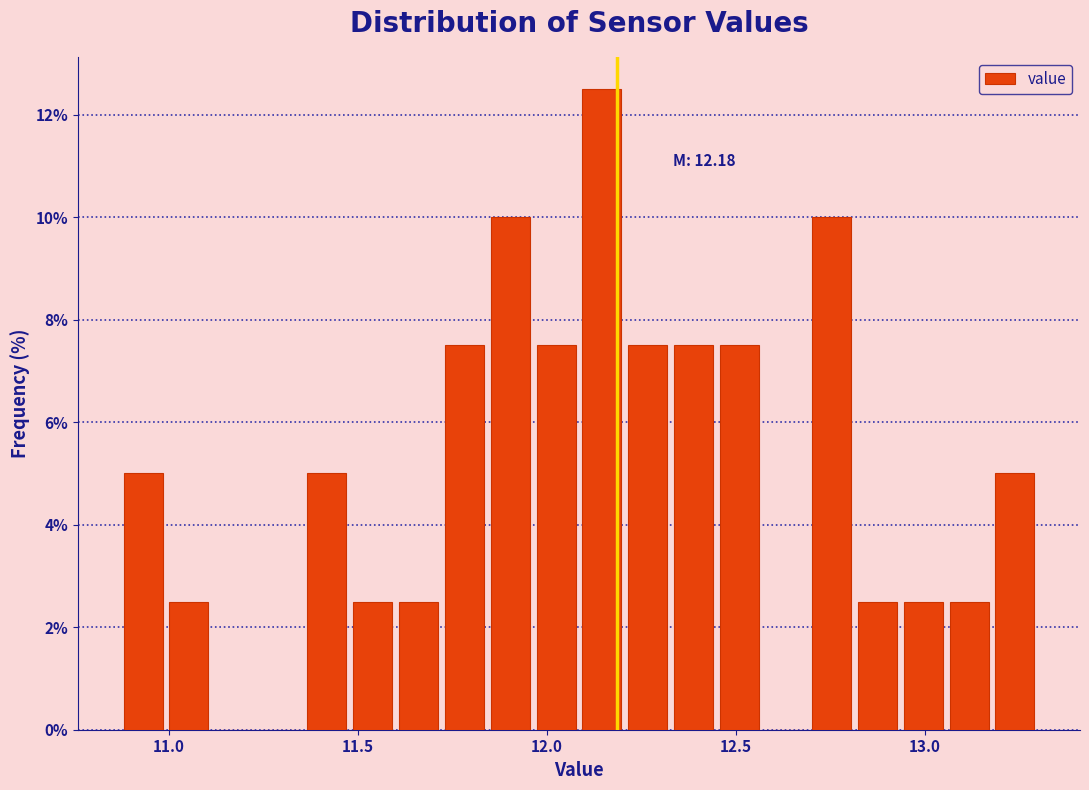

Read against the x-axis, roughly where is the centre of the tallest bar?

12.15